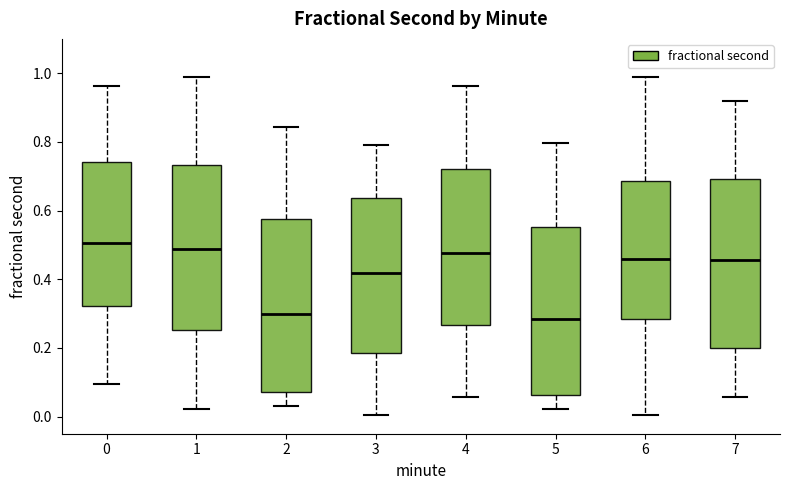

Reading left to right, read every box against the y-axis: the position of its median line, the range the box covers, and the ends of its whiskers. The values are not printed on the chart, so give them approximately, as read against the axis.

0: median 0.50, box 0.32 to 0.74, whiskers 0.10 to 0.96
1: median 0.48, box 0.26 to 0.74, whiskers 0.02 to 0.98
2: median 0.30, box 0.08 to 0.58, whiskers 0.04 to 0.84
3: median 0.42, box 0.18 to 0.64, whiskers 0.00 to 0.80
4: median 0.48, box 0.26 to 0.72, whiskers 0.06 to 0.96
5: median 0.28, box 0.06 to 0.56, whiskers 0.02 to 0.80
6: median 0.46, box 0.28 to 0.68, whiskers 0.00 to 0.98
7: median 0.46, box 0.20 to 0.70, whiskers 0.06 to 0.92